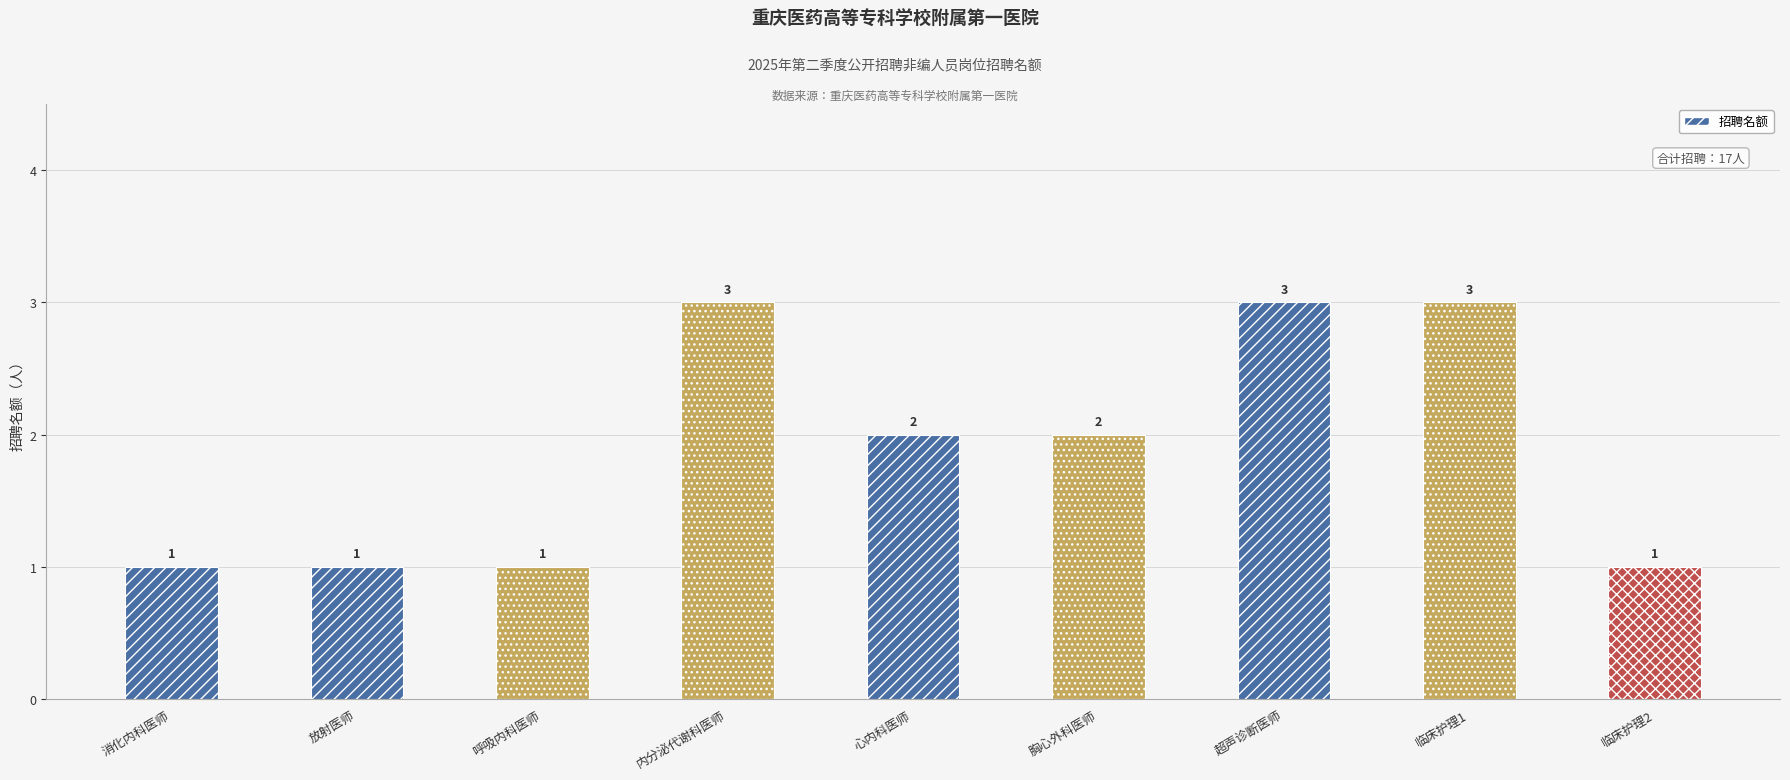

True or false: the data shows 3 at 内分泌代谢科医师.

True